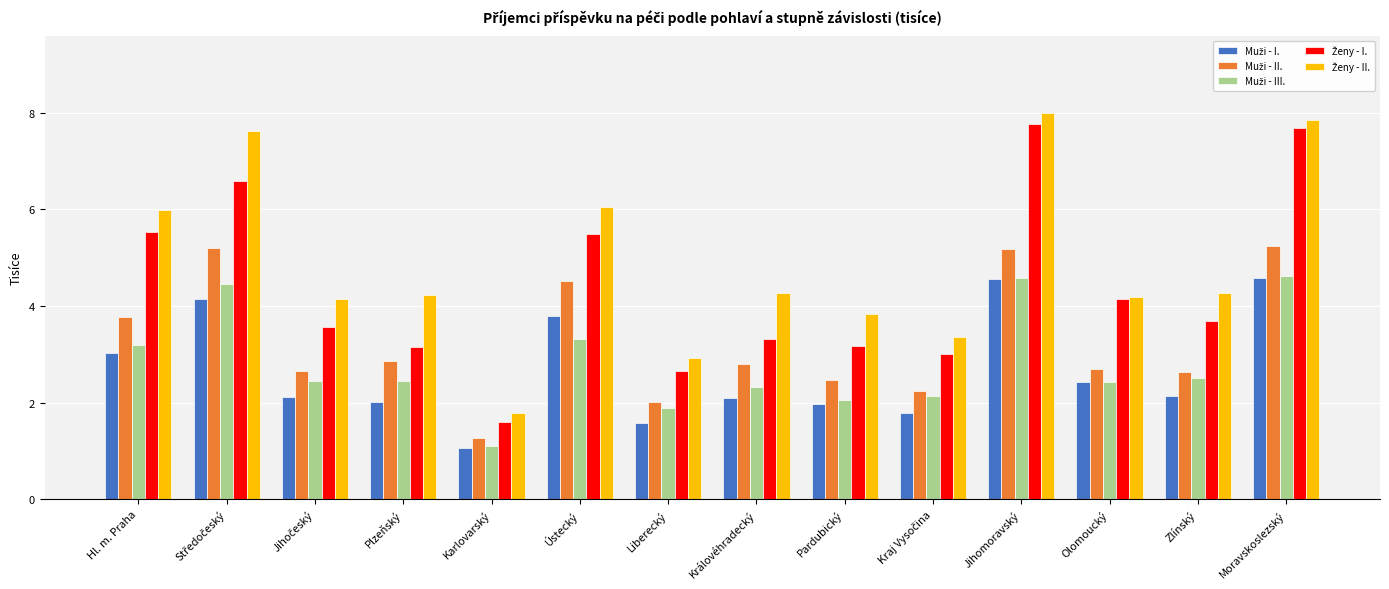

What is the difference between the highest and lowest values at Moravskoslezský?

3.3